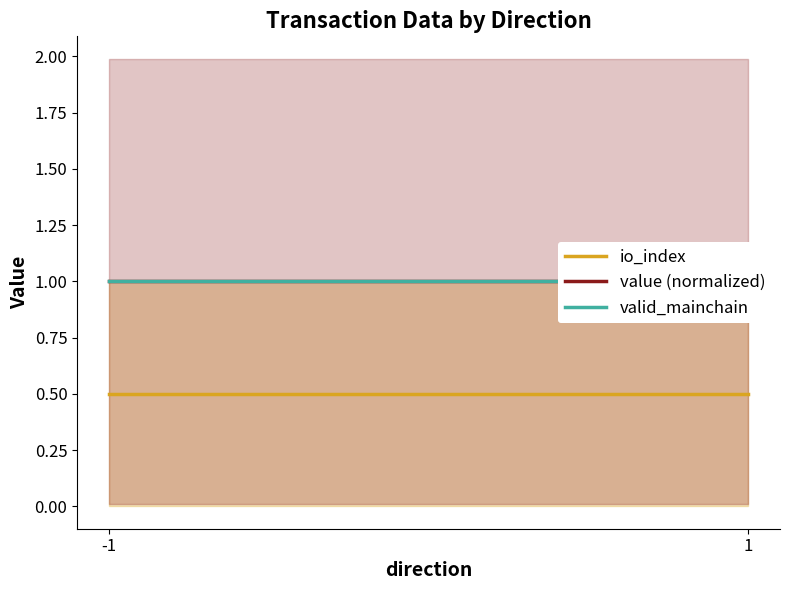

Reading left to right, transcribe all the data shown in this chart.

io_index: 0.5	0.5
value (normalized): 1.0	1.0
valid_mainchain: 1.0	1.0